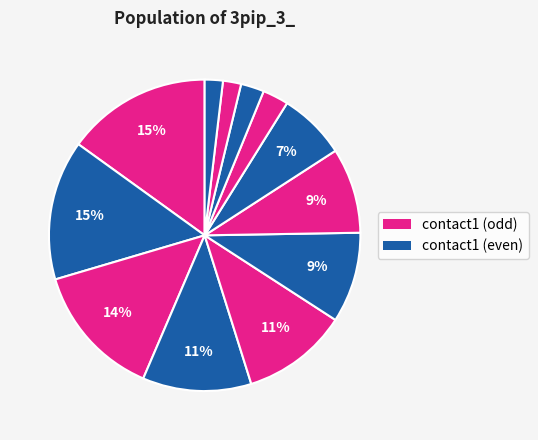

Count the number of slices in the pie.

12